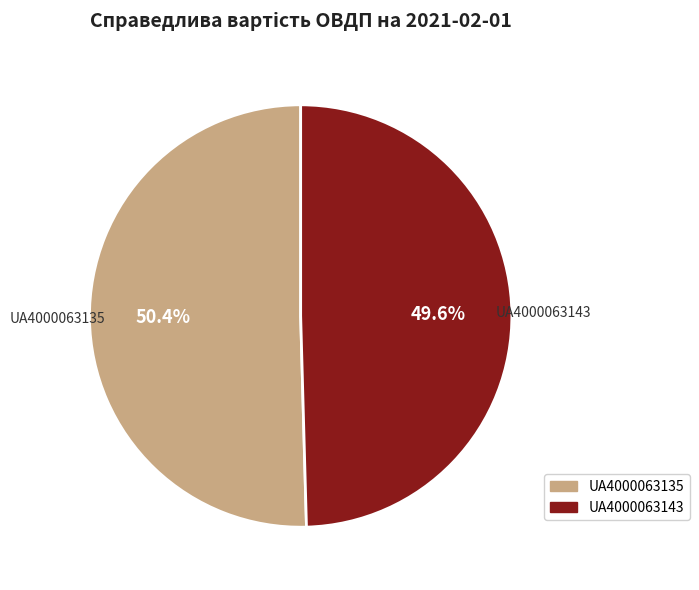

Which has a higher value, UA4000063143 or UA4000063135?

UA4000063135